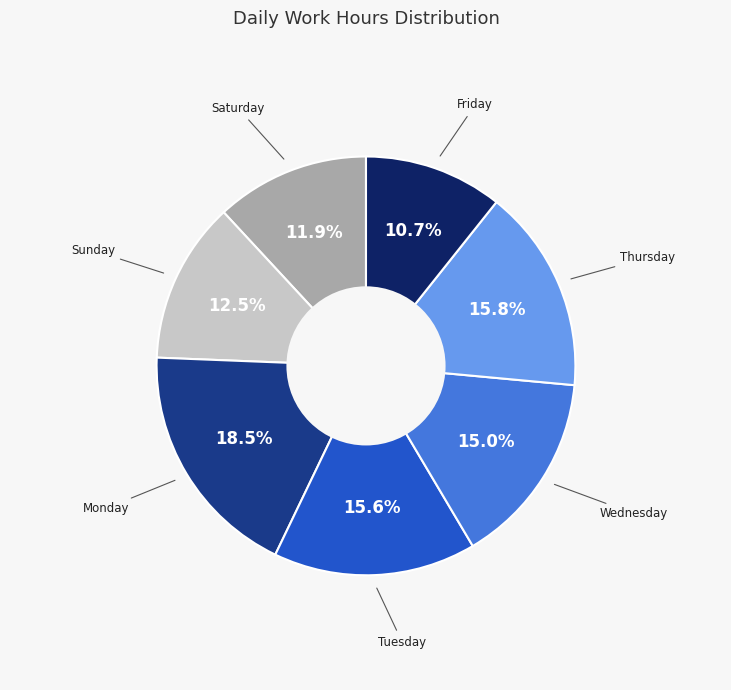

Is there a majority slice in this chart?

No